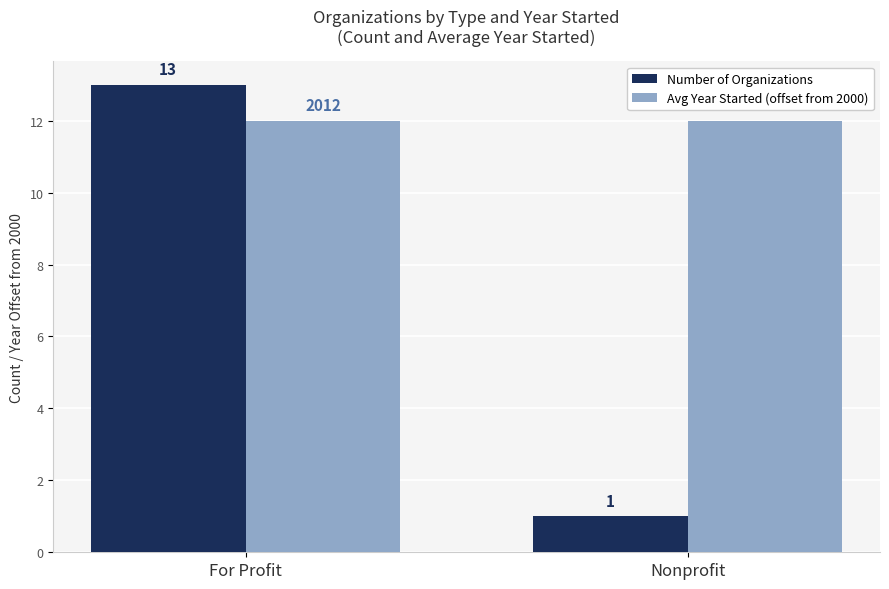

What is the total value across all series at For Profit?

25